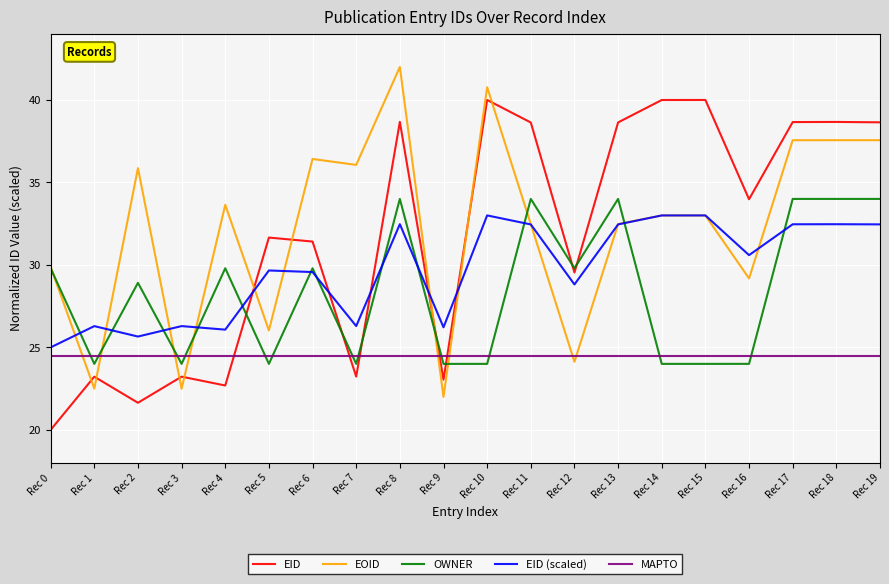

Between Rec 3 and Rec 8, which series saw the biggest shift?

EOID